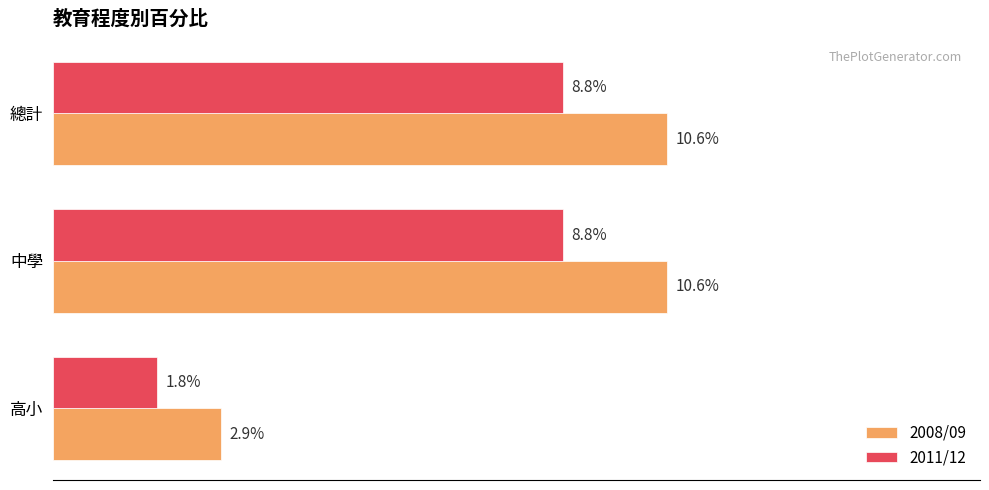

At which label is 2011/12 closest to 5?

高小